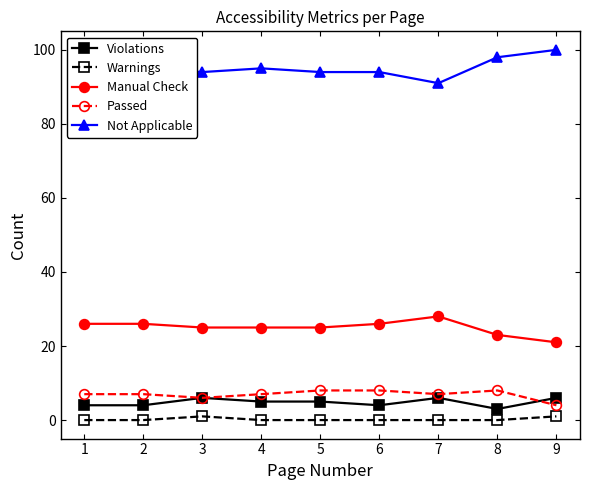

What is the greatest value displayed?

100